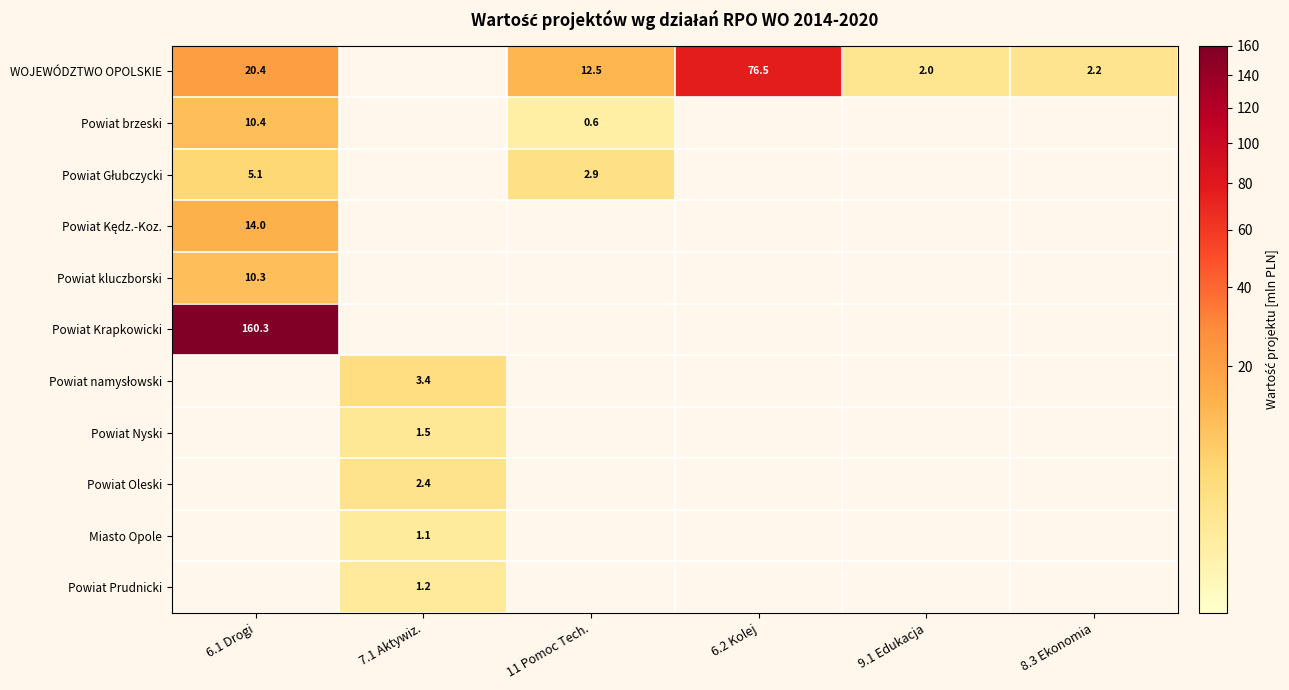

The value of Powiat kluczborski at 6.1 Drogi is 10.3. True or false?

True